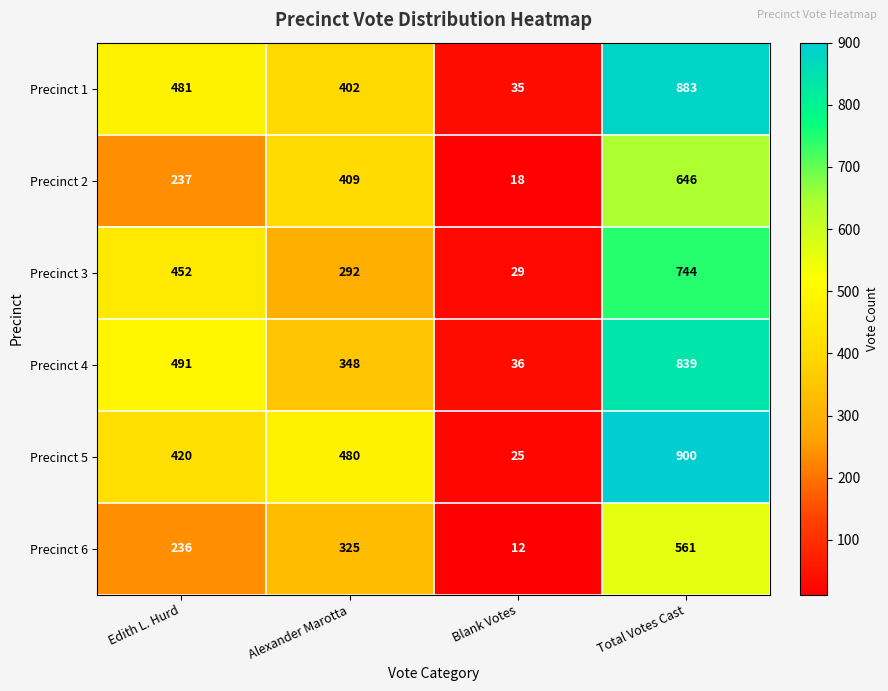

Rank the series by their maximum value, from highest to lowest.

Precinct 5, Precinct 1, Precinct 4, Precinct 3, Precinct 2, Precinct 6